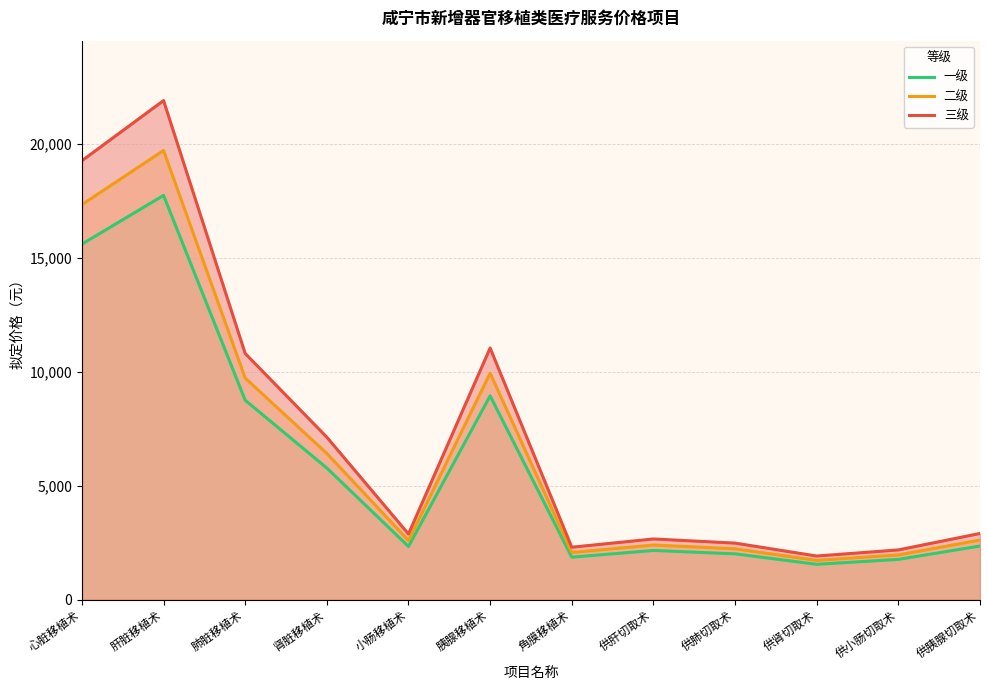

Which has a higher value, 角膜移植术 or 供肺切取术?

供肺切取术